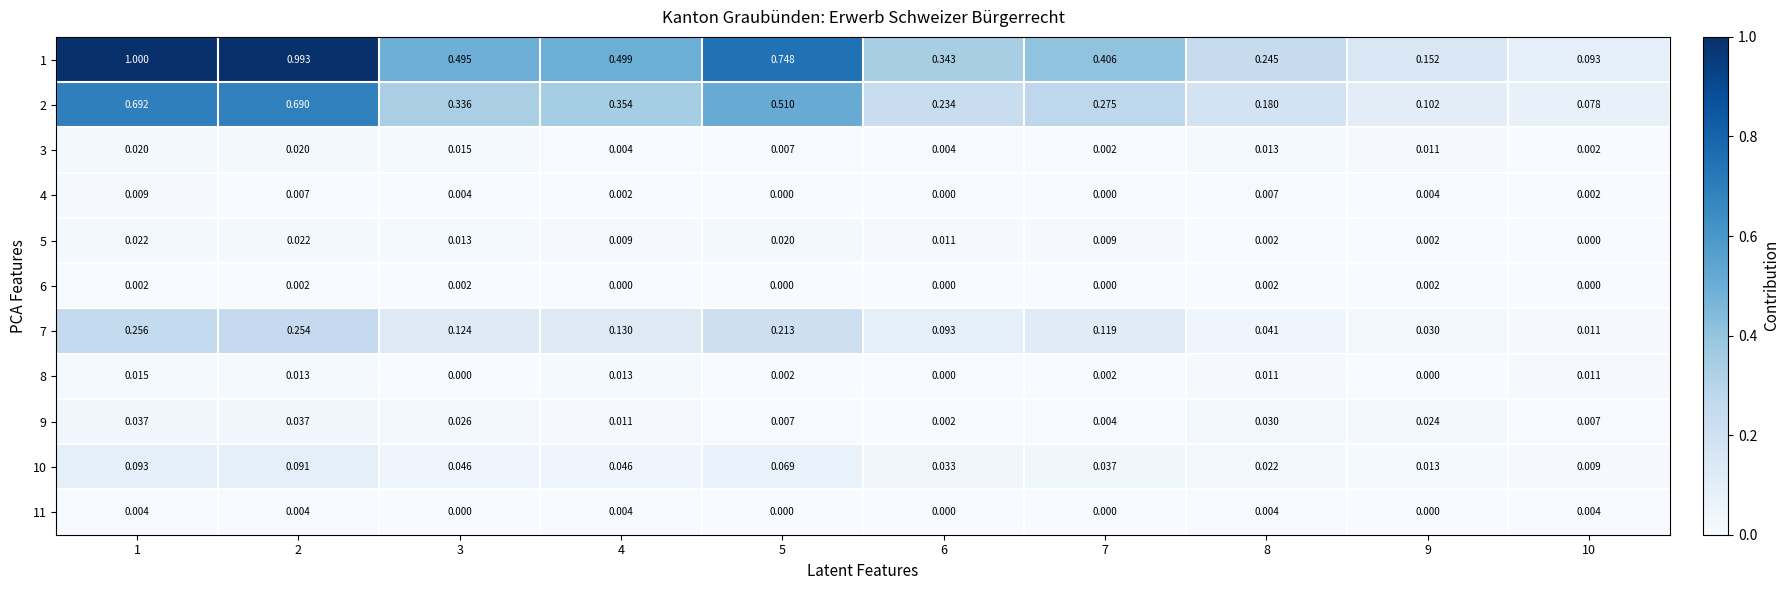

Which series changed the most between 4 and 9?

1